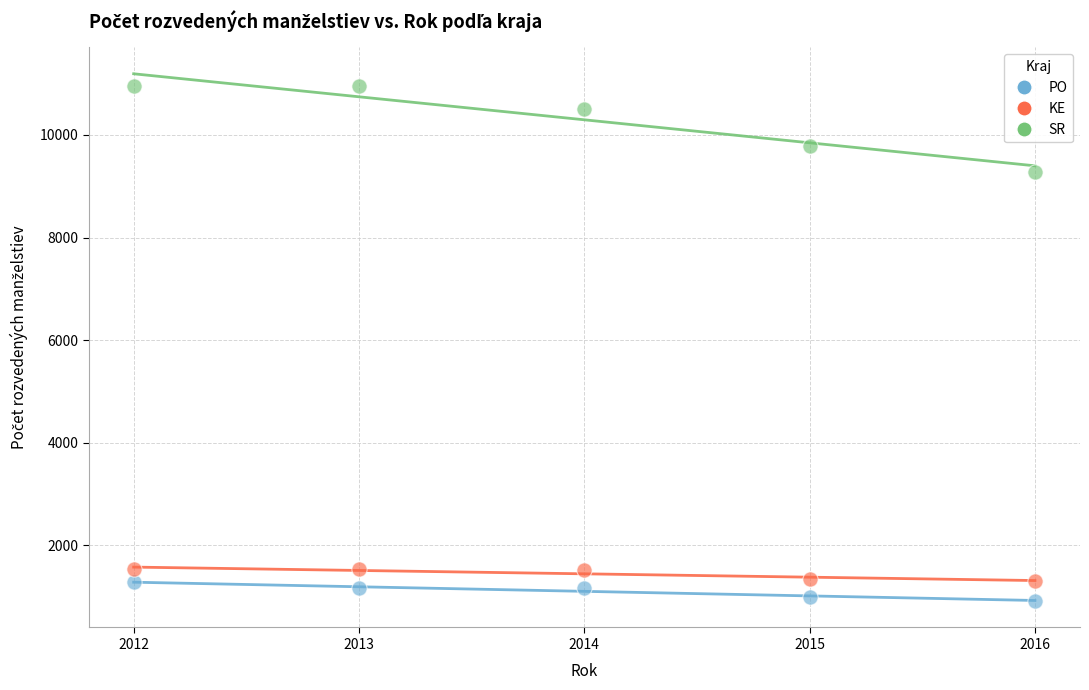

Across all series, what Y value is closest to 5932?

9286